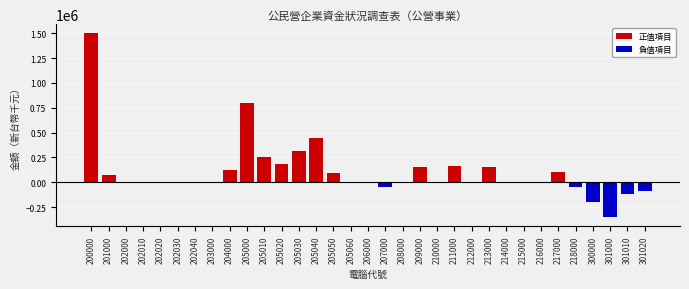

Is it true that the value at 215000 is 744502?

False